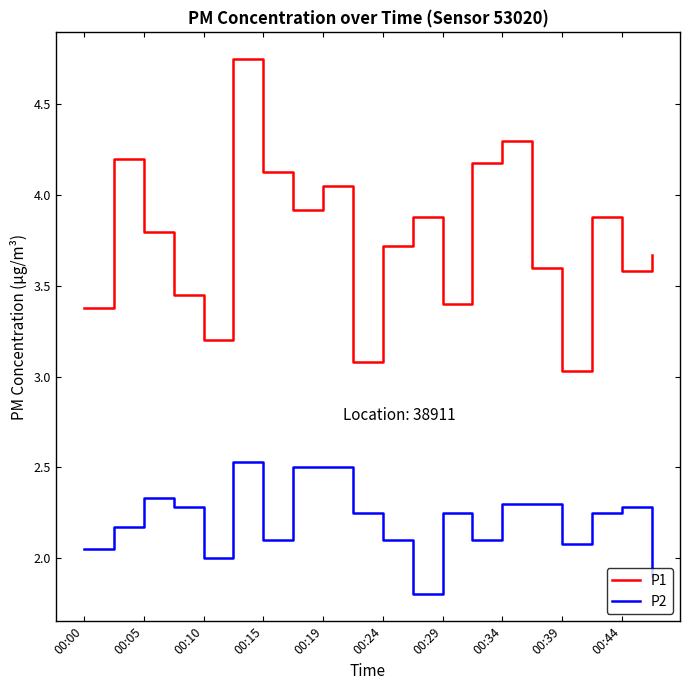

Which series has the largest total across all categories?

P1